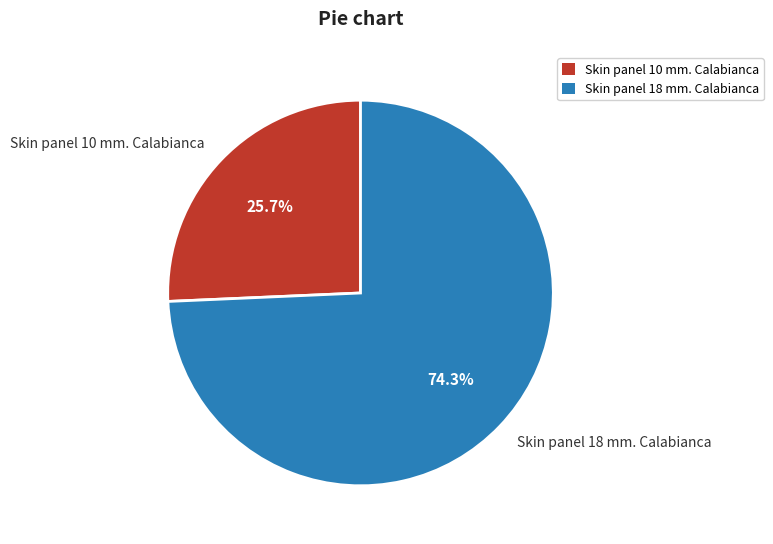

The Skin panel 10 mm. Calabianca slice represents 26% of the pie. True or false?

True